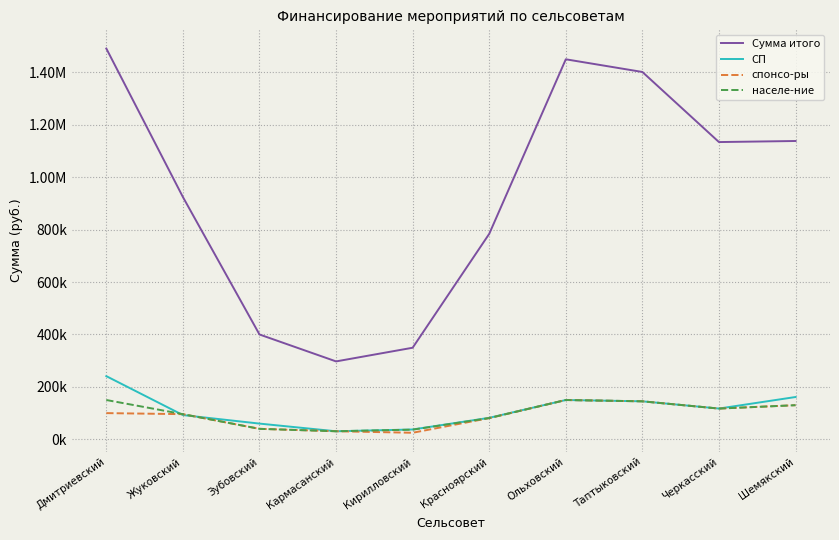

How many data points in спонсо-ры are above 100000?

4